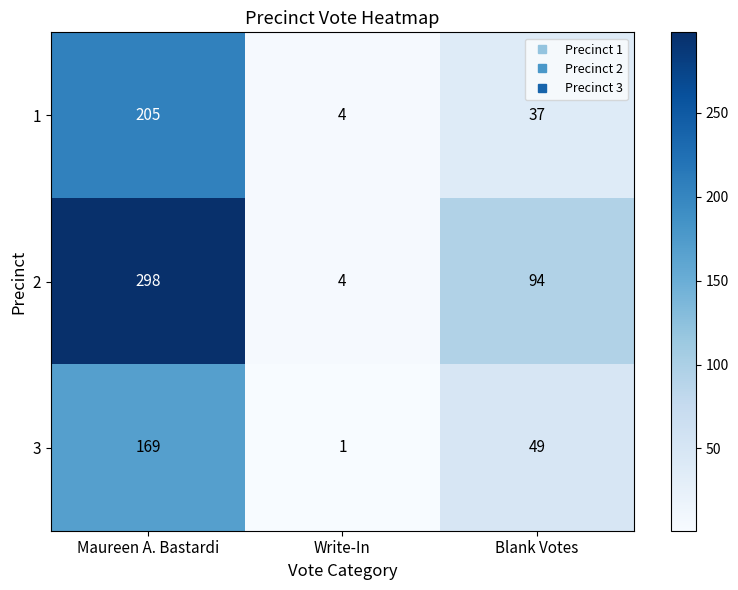

What is the approximate value of 3 at Blank Votes?

49